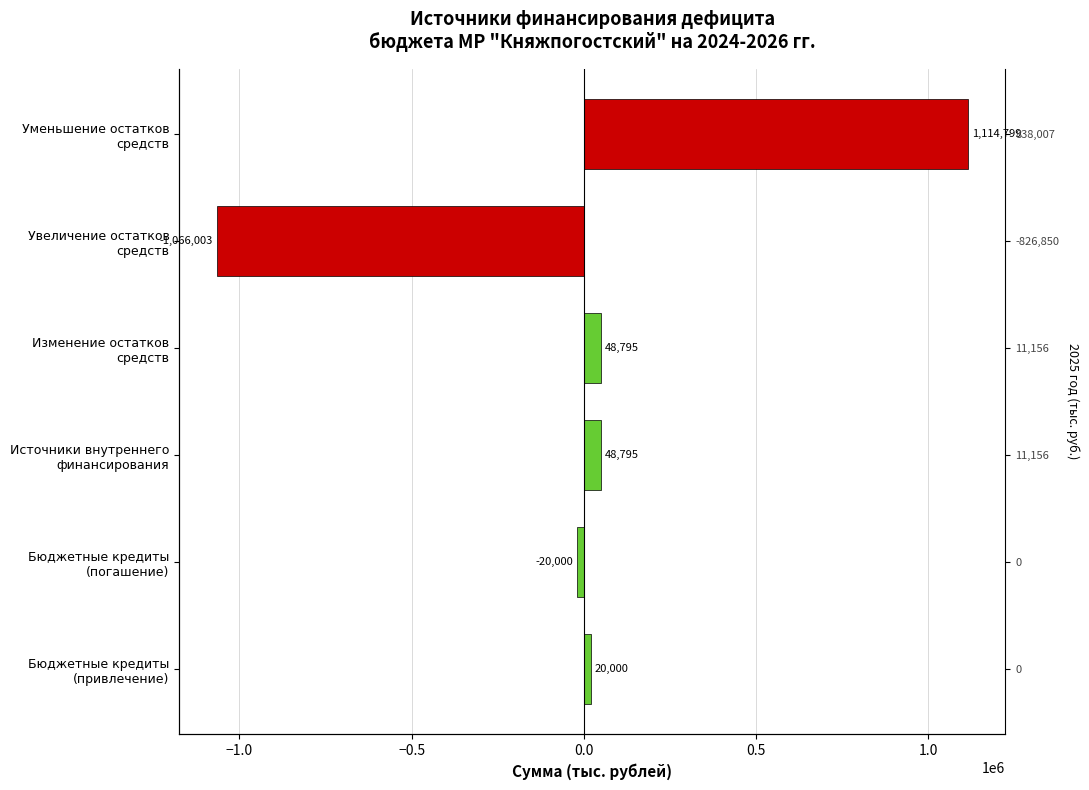

What is the maximum value shown in the chart?

1114798.7